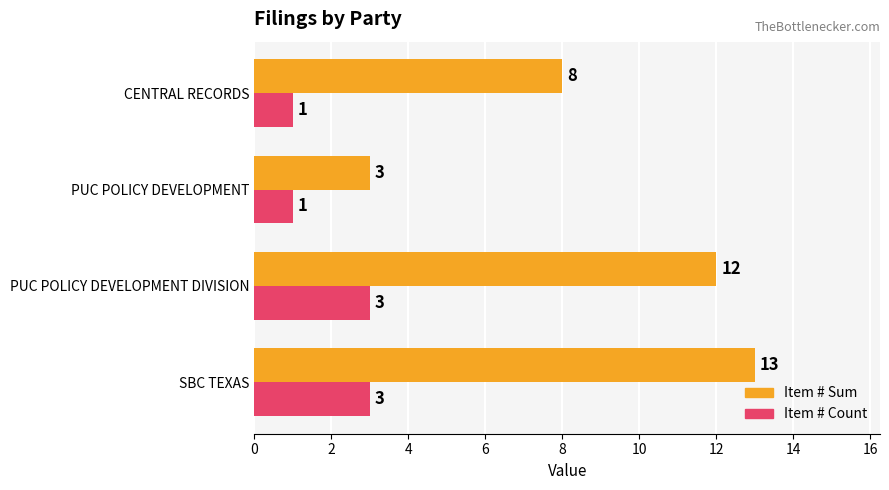

Which series changed the most between SBC TEXAS and PUC POLICY DEVELOPMENT?

Item # Sum